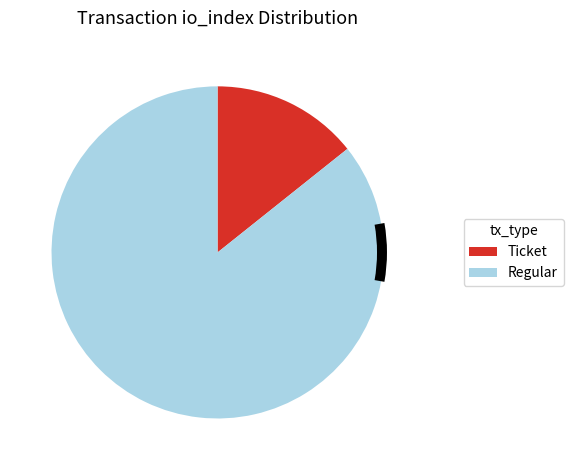

Which category has the smallest portion of the pie?

Ticket (io_index=0)